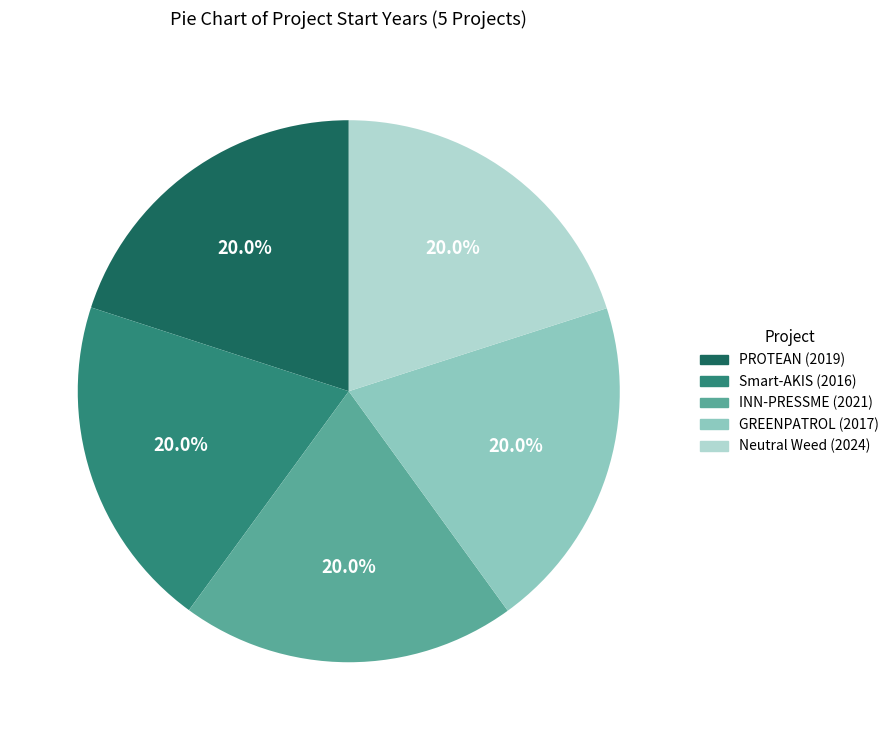

What percentage do PROTEAN (2019) and Smart-AKIS (2016) together represent?

40.0%